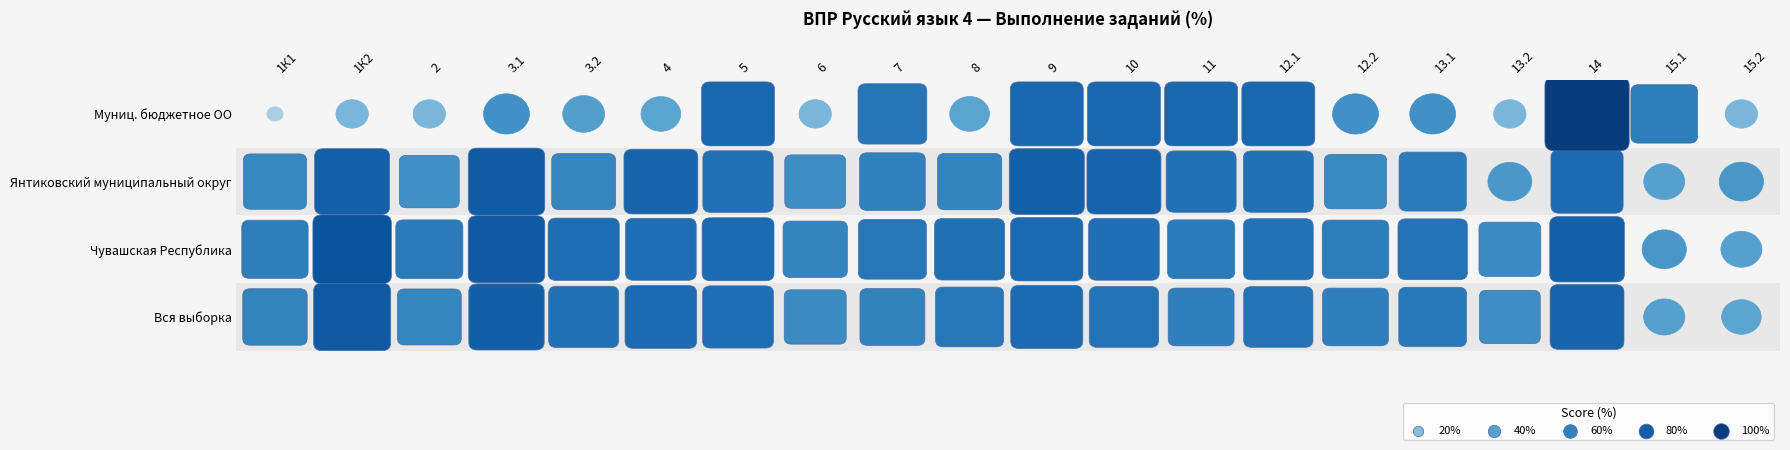

Is it true that Вся выборка equals 57.4 at 2?

True